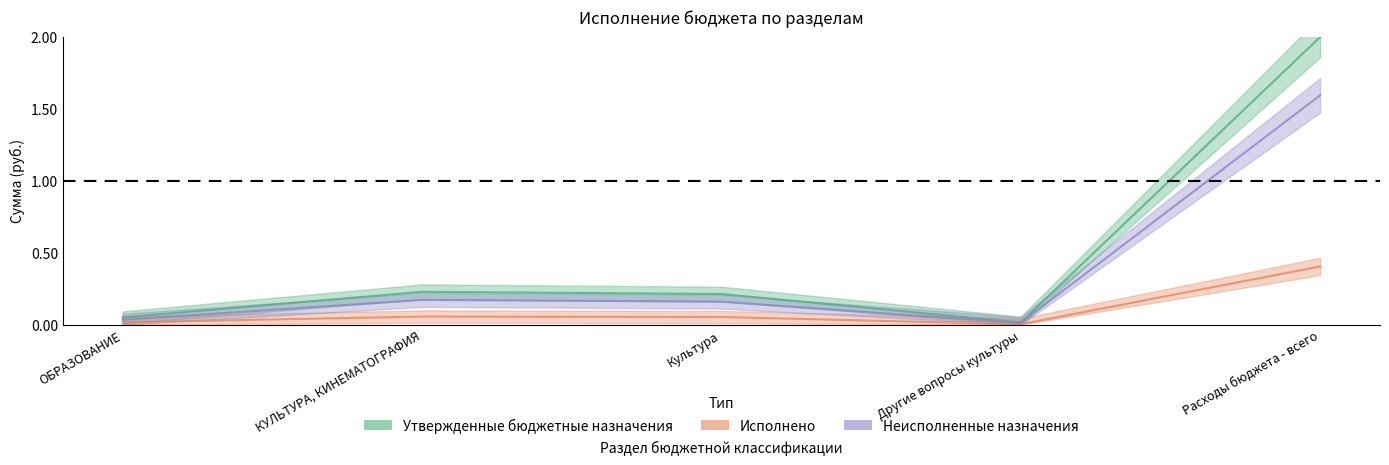

True or false: Утвержденные бюджетные назначения and Исполнено intersect in this chart.

False